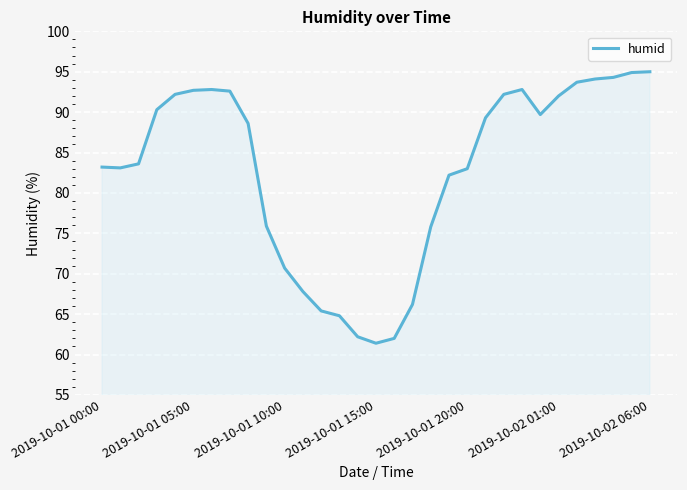

What is the sum of all values?

2564.5